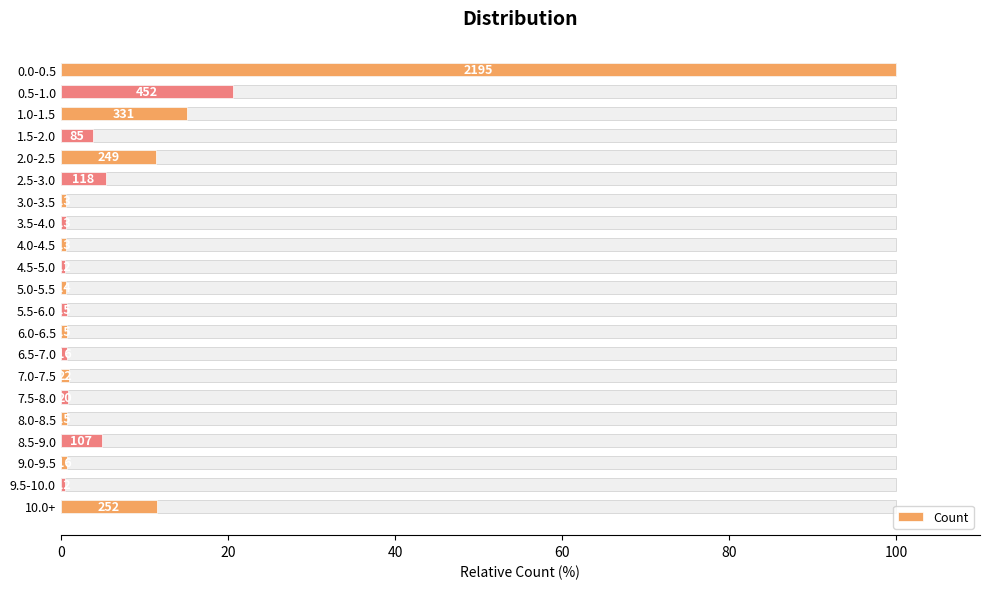

How many distinct data groups are displayed?

1